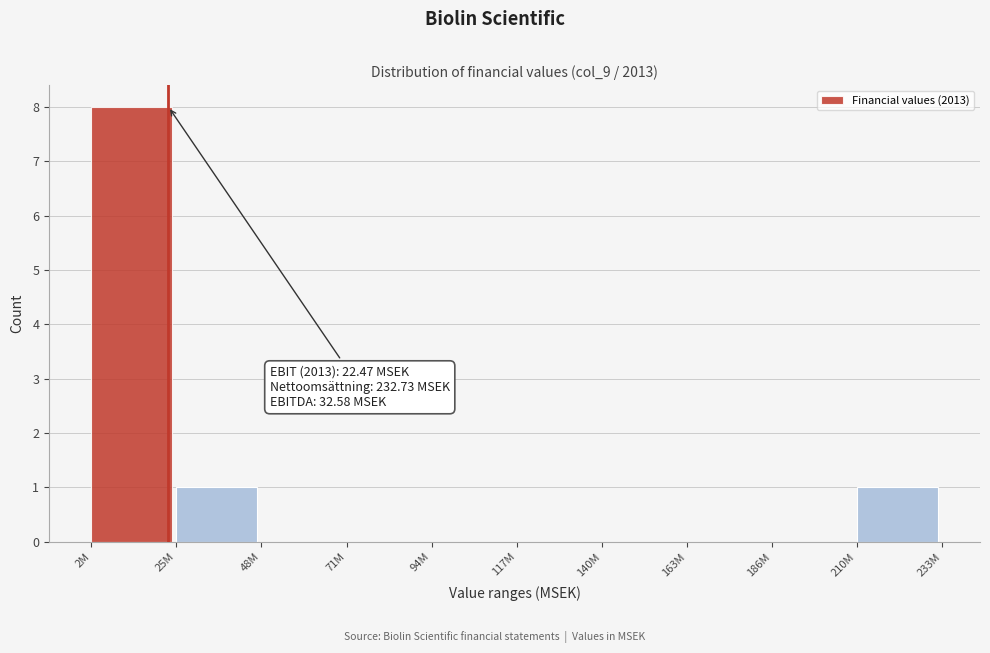

Reading left to right, list all the values displayed in this chart.

2M=8	25M=1	48M=0	71M=0	94M=0	117M=0	140M=0	163M=0	186M=0	210M=1